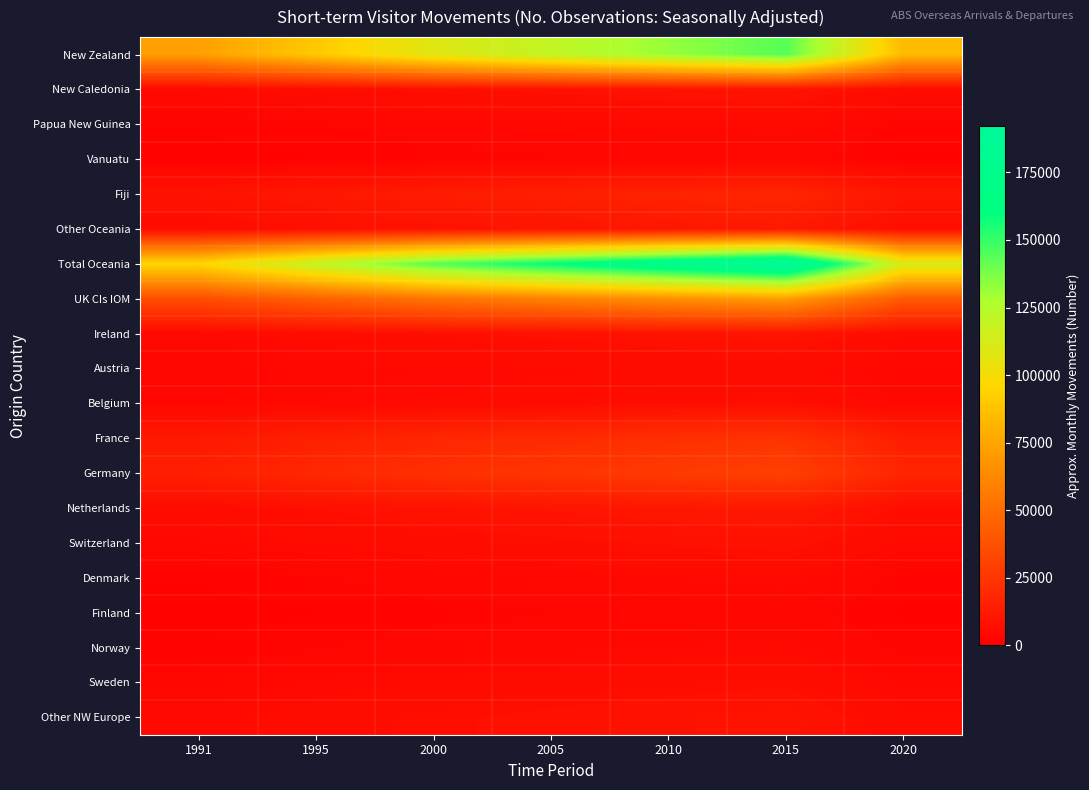

Between 1995 and 2020, which series saw the biggest shift?

Total Oceania